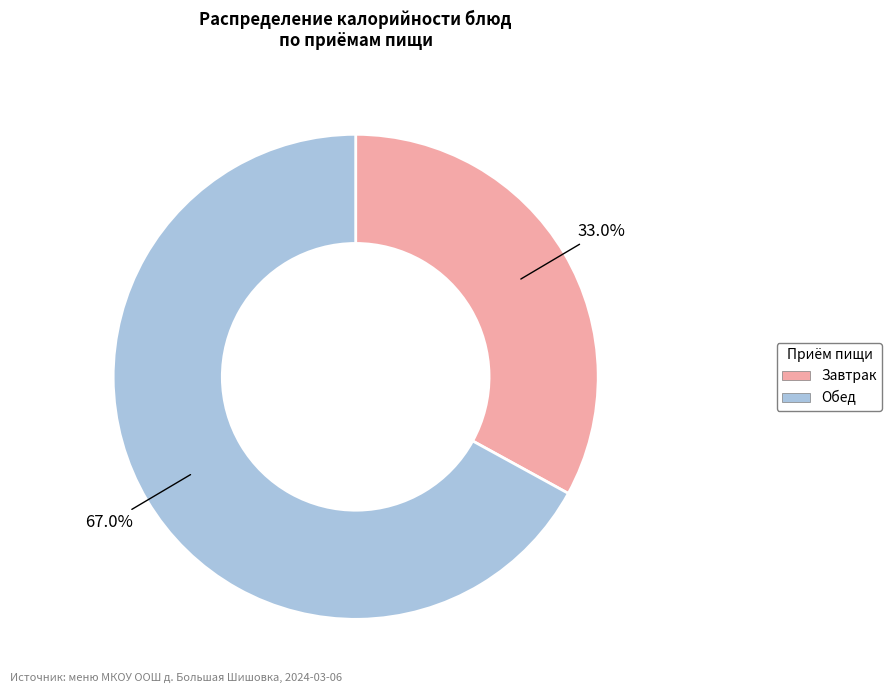

What is the ratio of the value at Обед to the value at Завтрак?

2.0